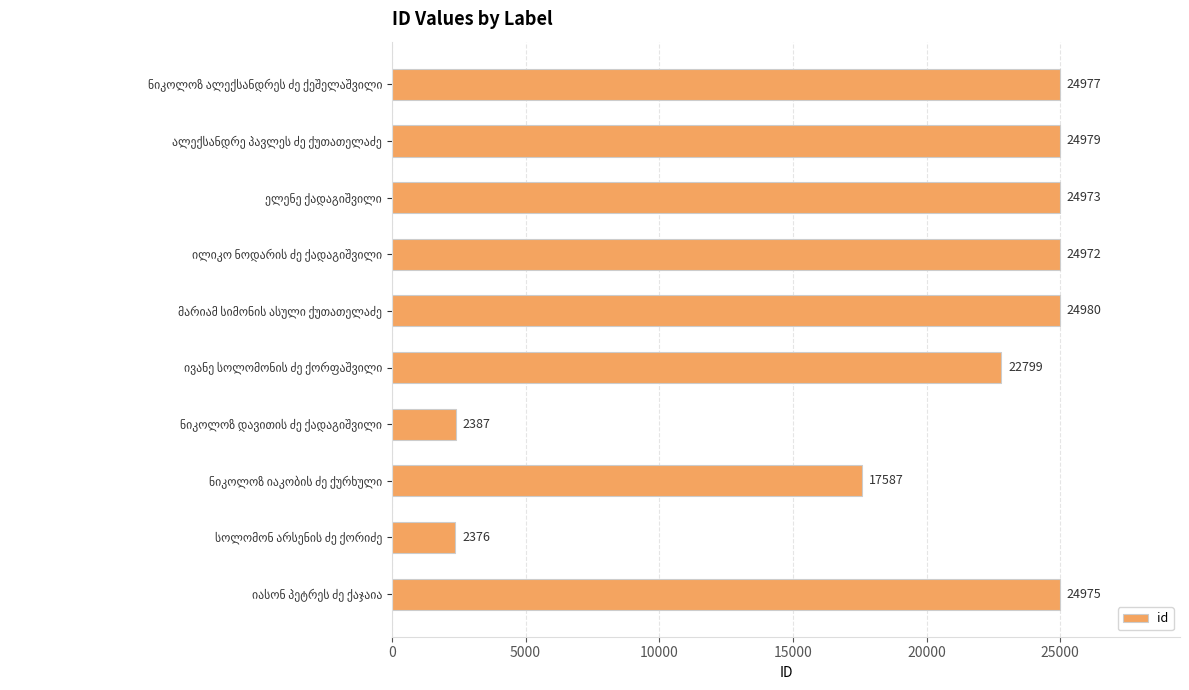

What is the difference between the maximum and minimum values?

22604